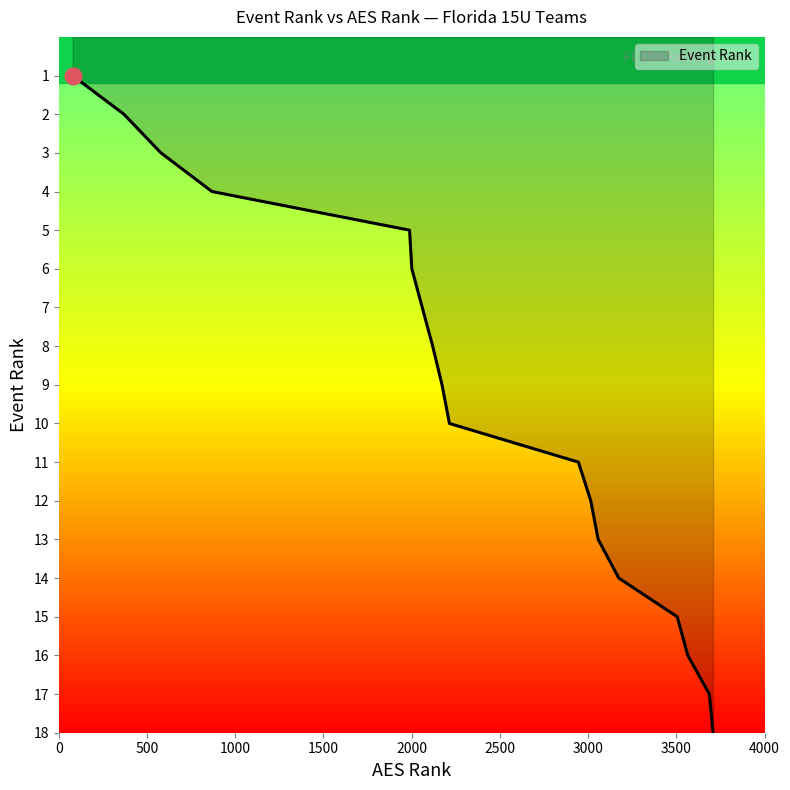

What is the maximum value shown in the chart?

18